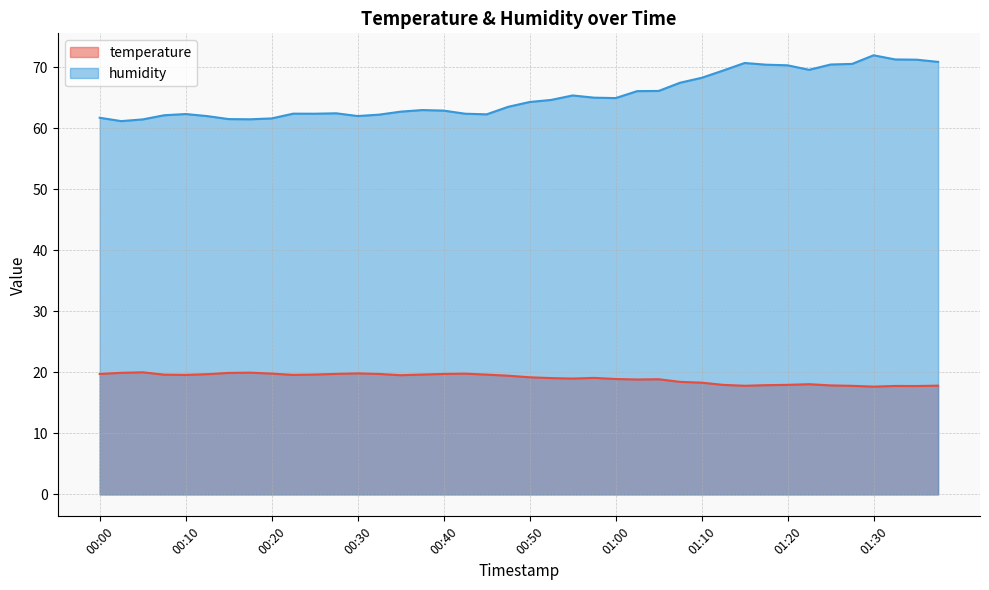

At which category does the chart reach its peak across all series?

01:30